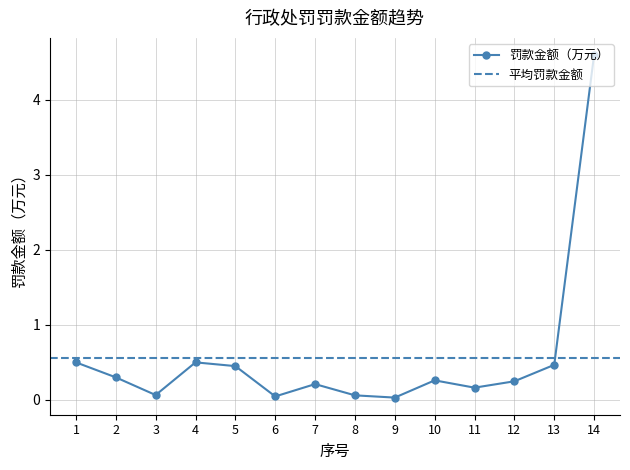

Rank the categories by value from lowest to highest.

9, 6, 8, 3, 11, 7, 12, 10, 2, 5, 13, 1, 4, 14